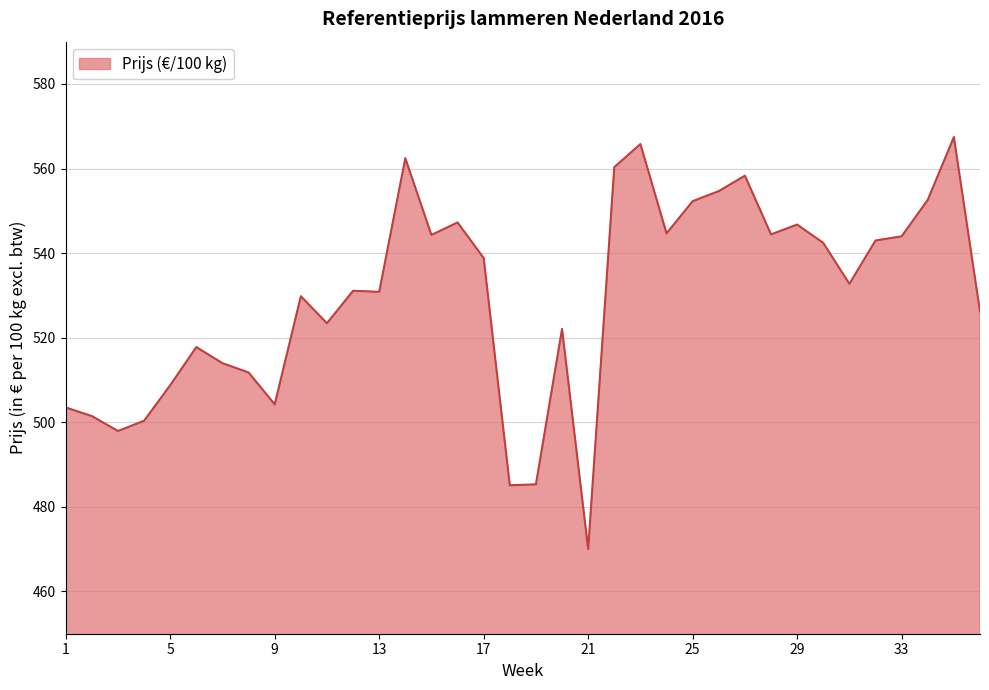

What is the difference between the maximum and minimum values?

97.4